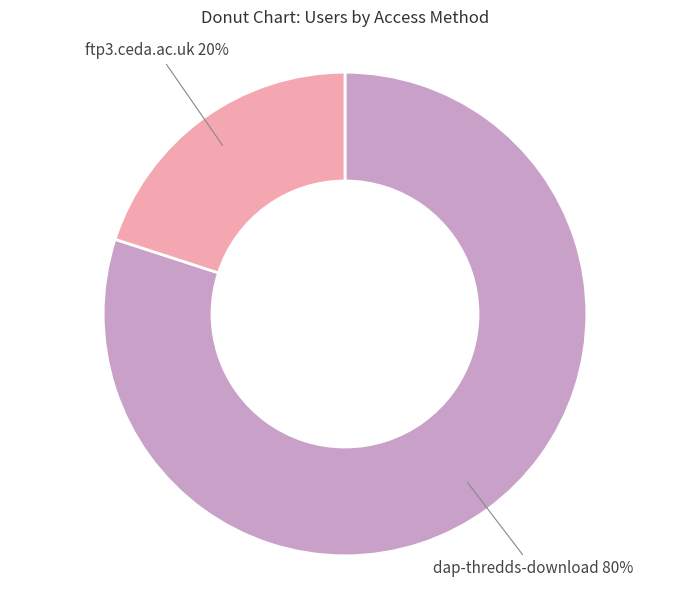

To the nearest percent, what is the average slice percentage?

50%